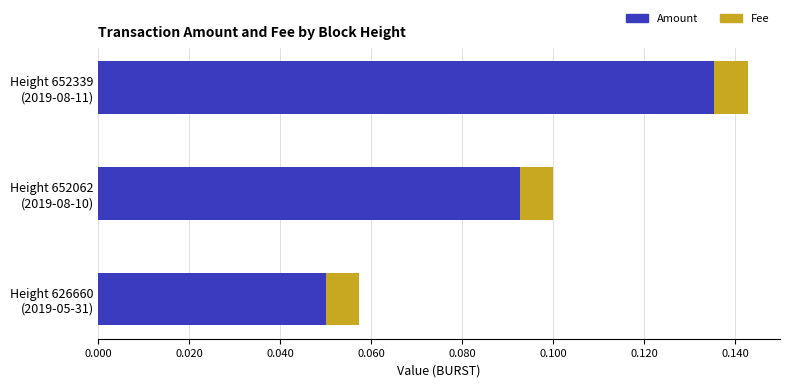

What is the sum of all Amount values?

0.3